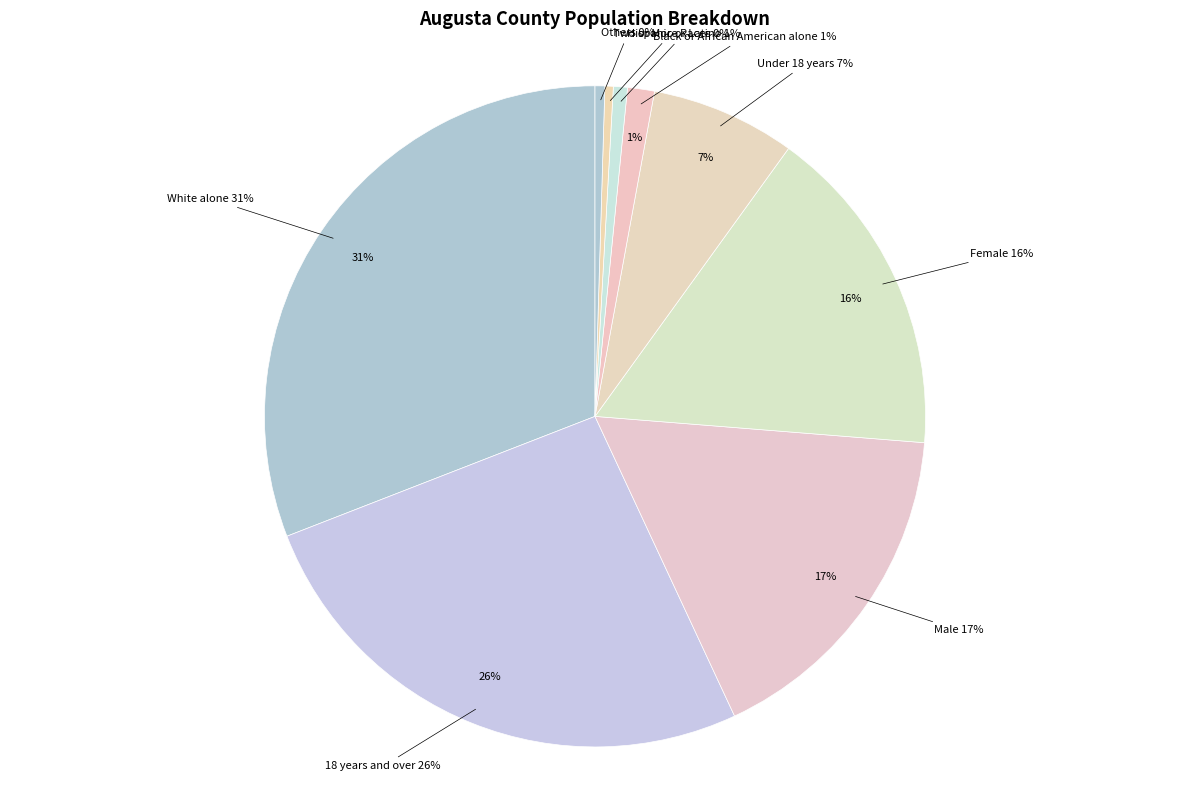

To the nearest percent, what percentage of the pie is Male?

17%